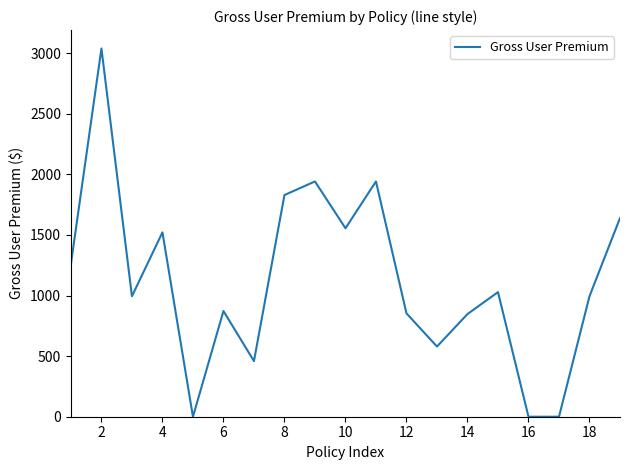

What is the difference between the maximum and minimum values?

3038